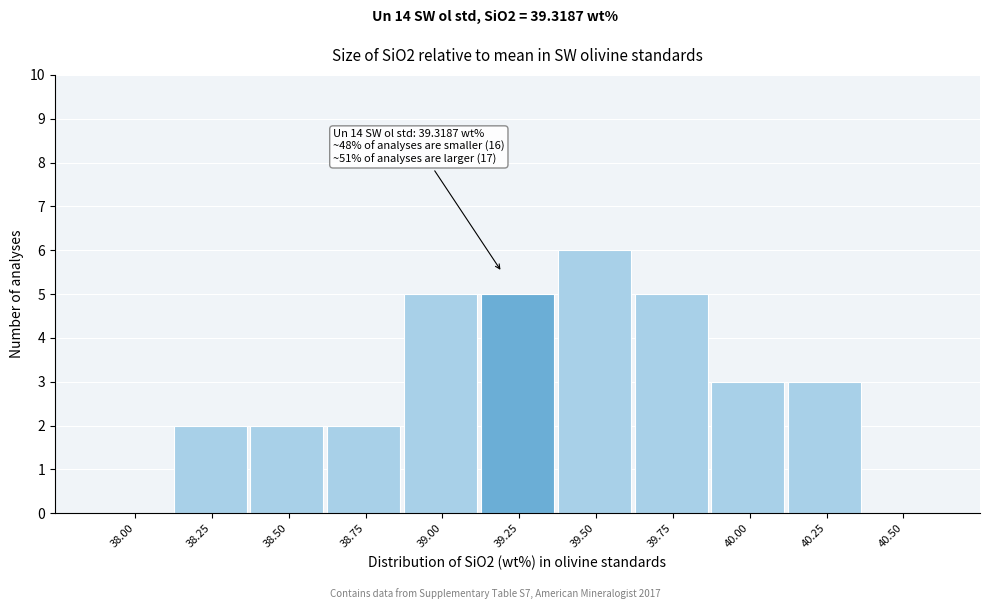

Reading right to left, transcribe all the data shown in this chart.

40.50=0	40.25=3	40.00=3	39.75=5	39.50=6	39.25=5	39.00=5	38.75=2	38.50=2	38.25=2	38.00=0